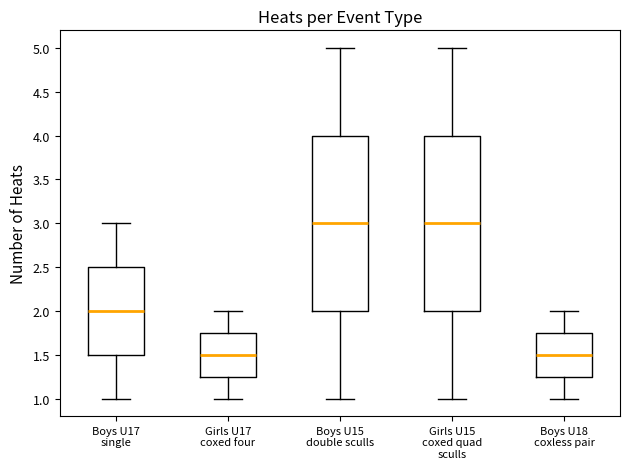

Where does the median line of the box for Boys U18 coxless pair sit on the y-axis? The values are not printed on the chart, so give them approximately, as read against the axis.

1.50